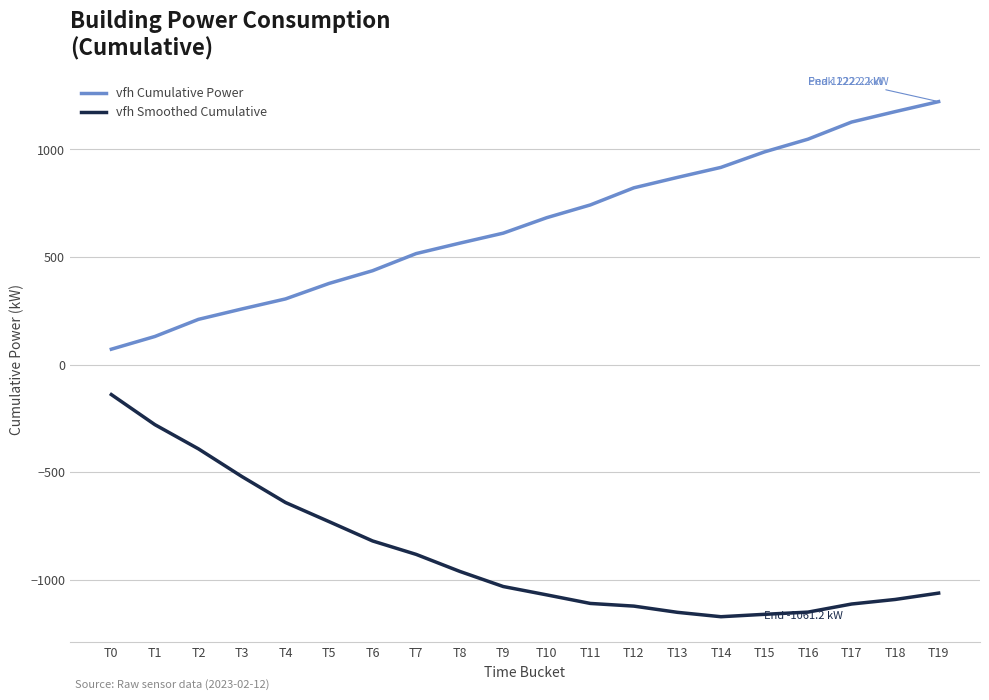

True or false: vfh Cumulative Power has a value of 71.9 at T0.

True